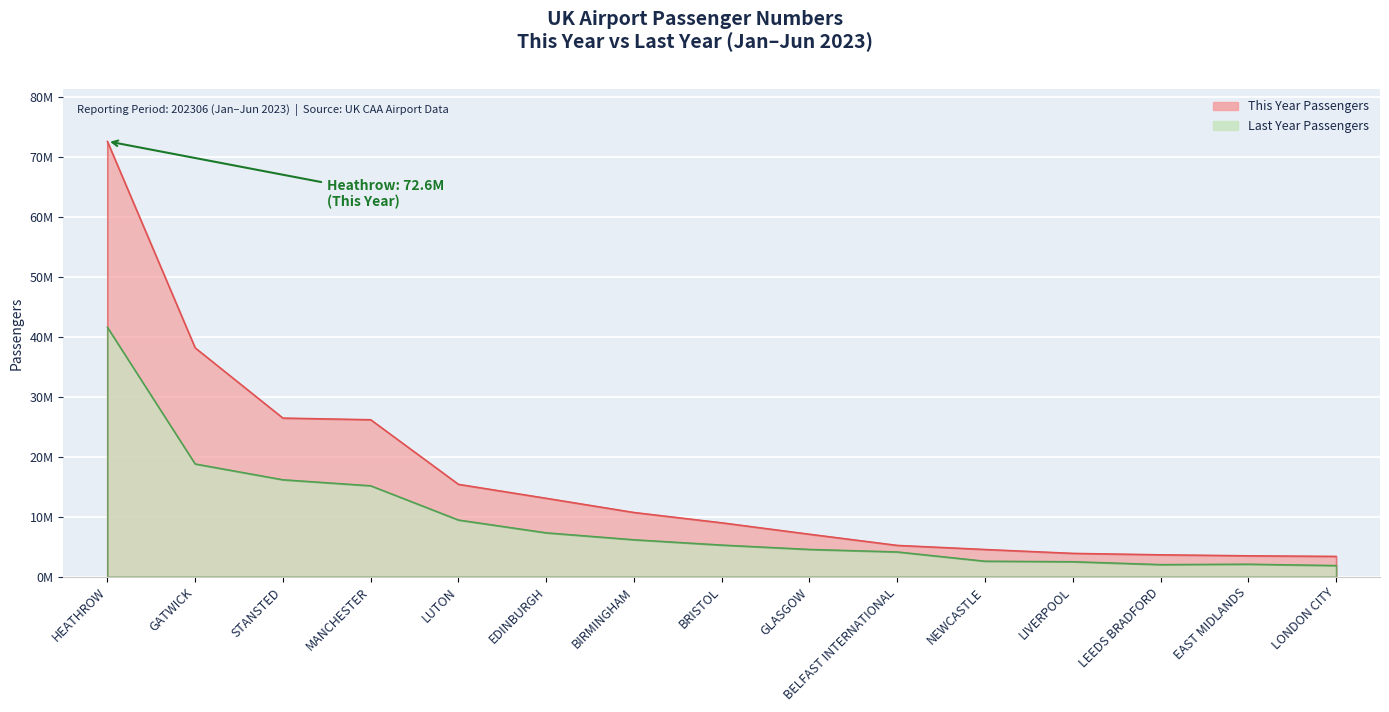

What position from the left is MANCHESTER?

4